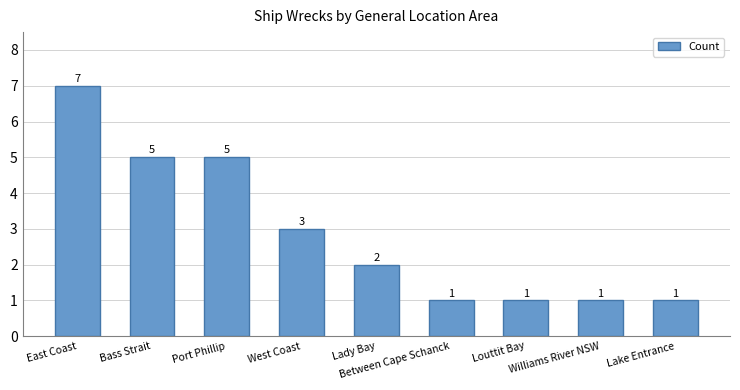

What is the label of the 2nd bar from the left?

Bass Strait